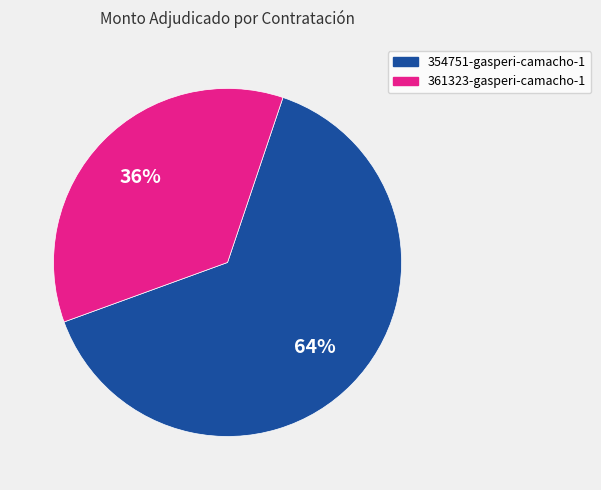

True or false: 361323-gasperi-camacho-1 accounts for 36% of the total.

True